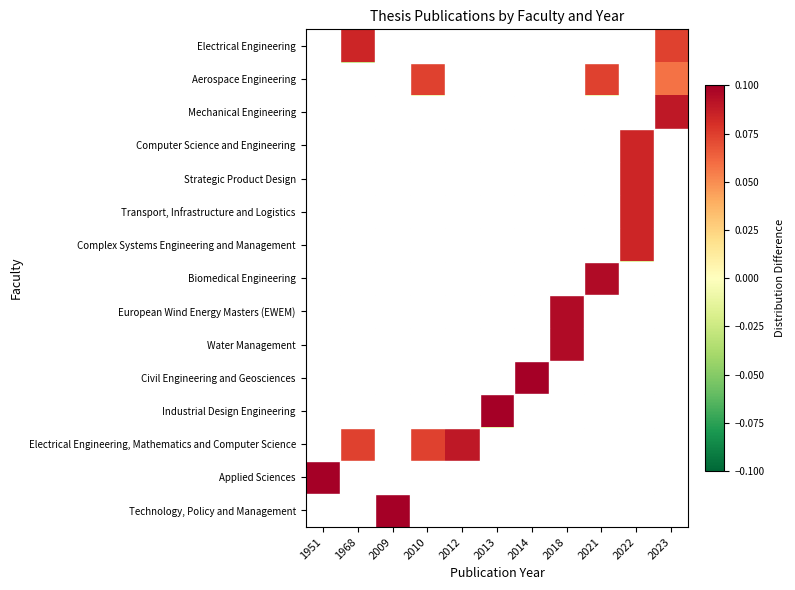

What is the maximum value shown in the chart?

0.1